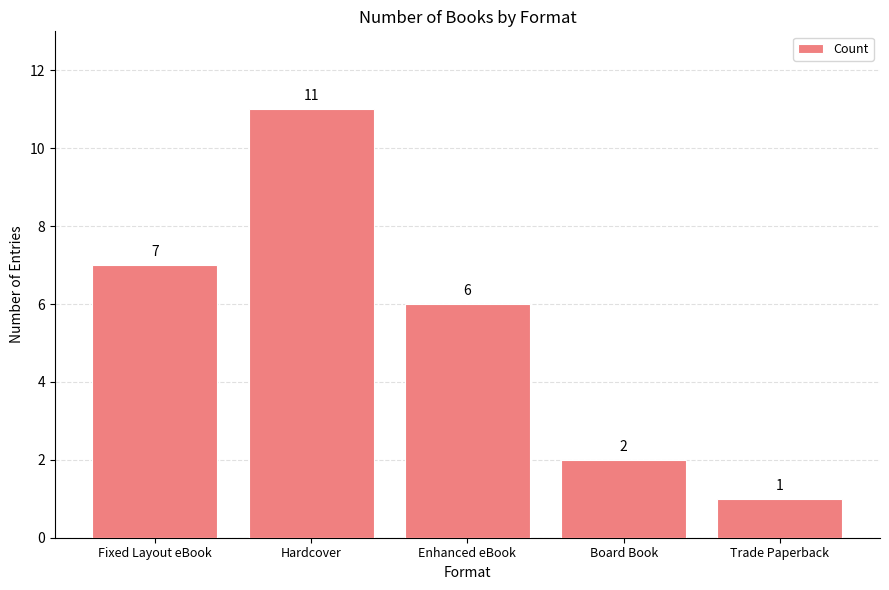

How many values are between 2 and 7?

3